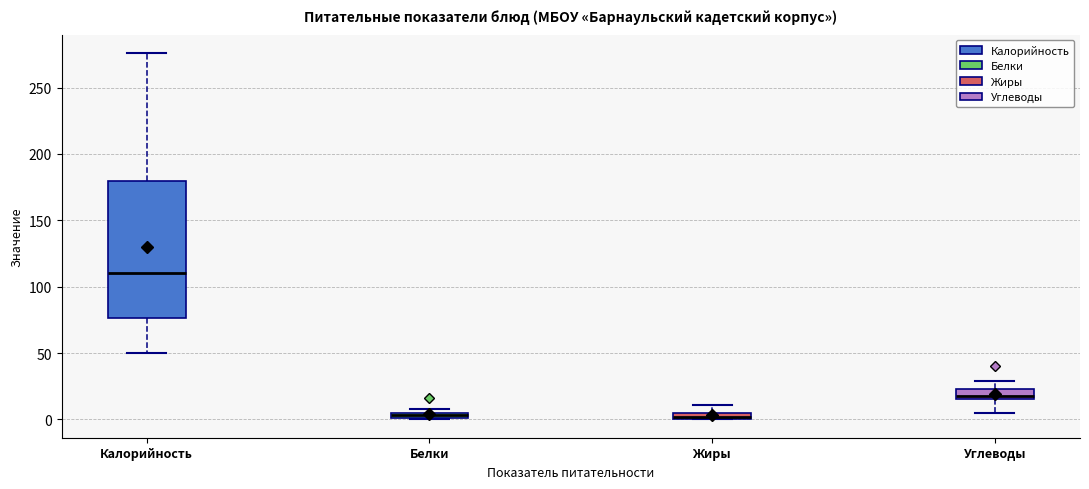

Comparing the boxes themselves (not the whiskers), which one is the tallest?

Калорийность